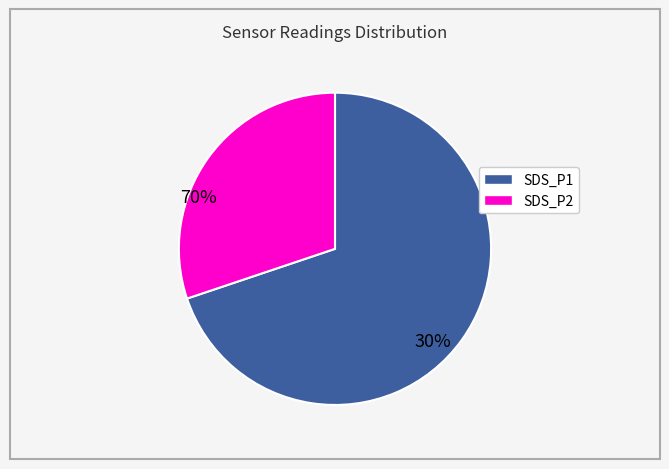

Combined, do SDS_P1 and SDS_P2 account for over 50%?

Yes